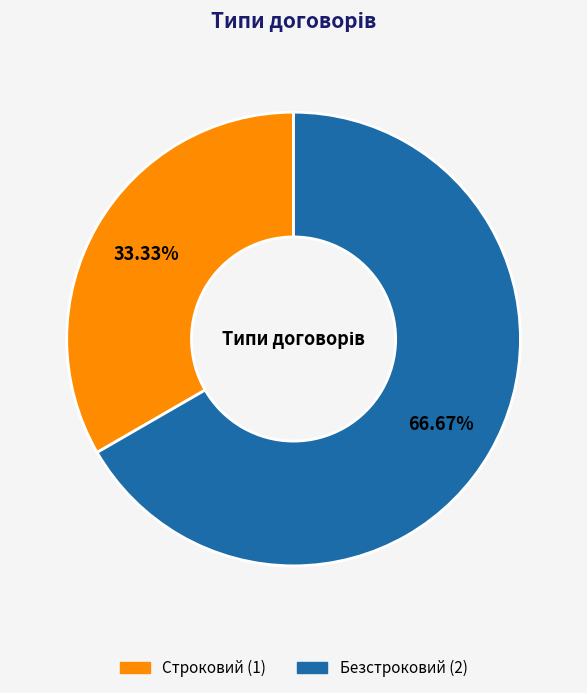

Between Строковий and Безстроковий, which is larger?

Безстроковий